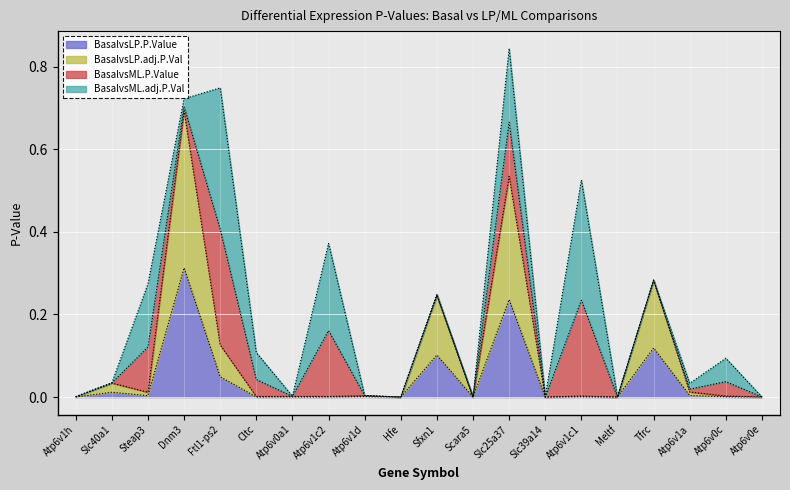

At which category is the sum across all series the highest?

Slc25a37